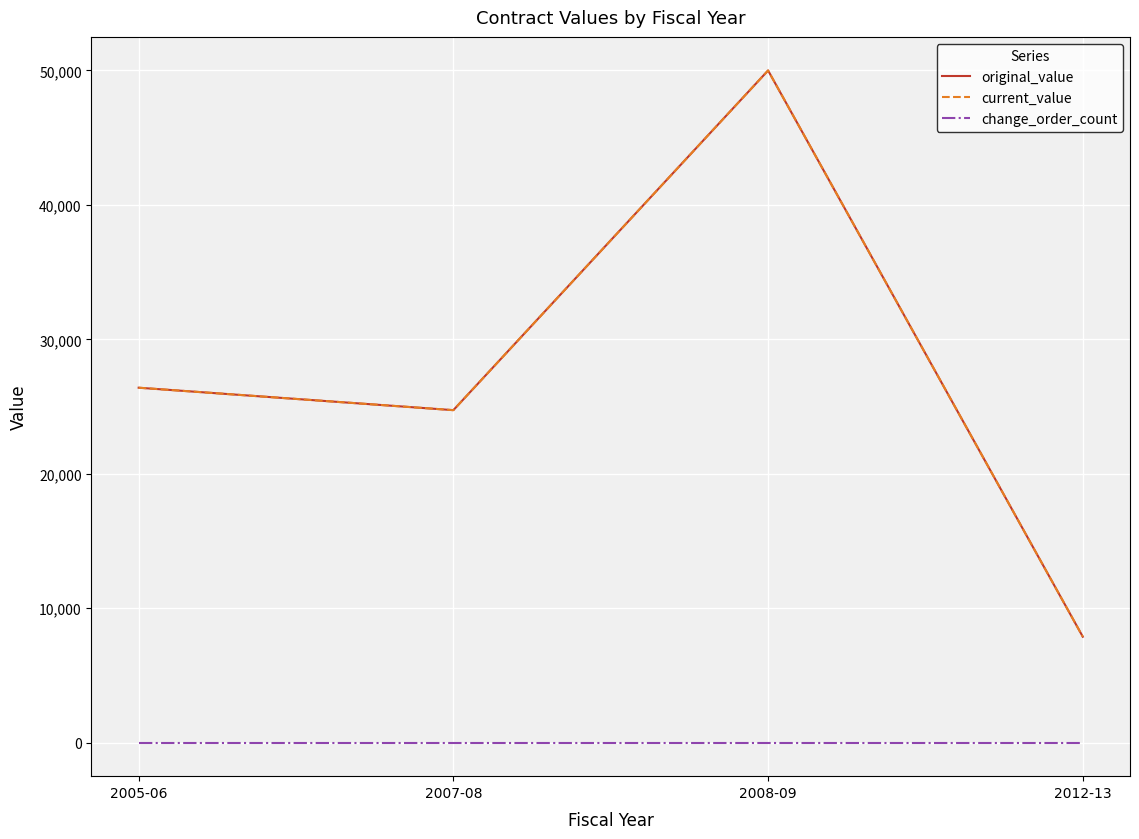

What is the sum of the original_value values at 2012-13 and 2007-08?

32605